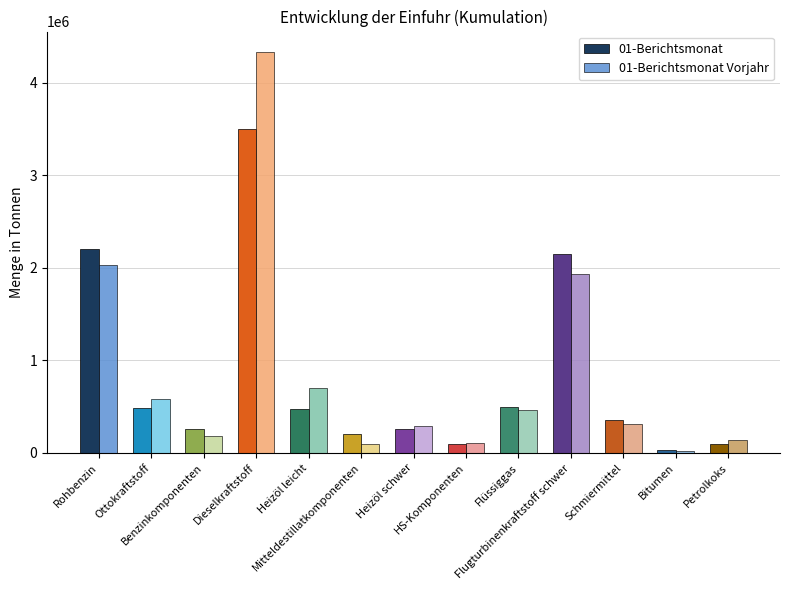

What is the sum of the 01-Berichtsmonat Vorjahr values at Ottokraftstoff and Flüssiggas?

1046629